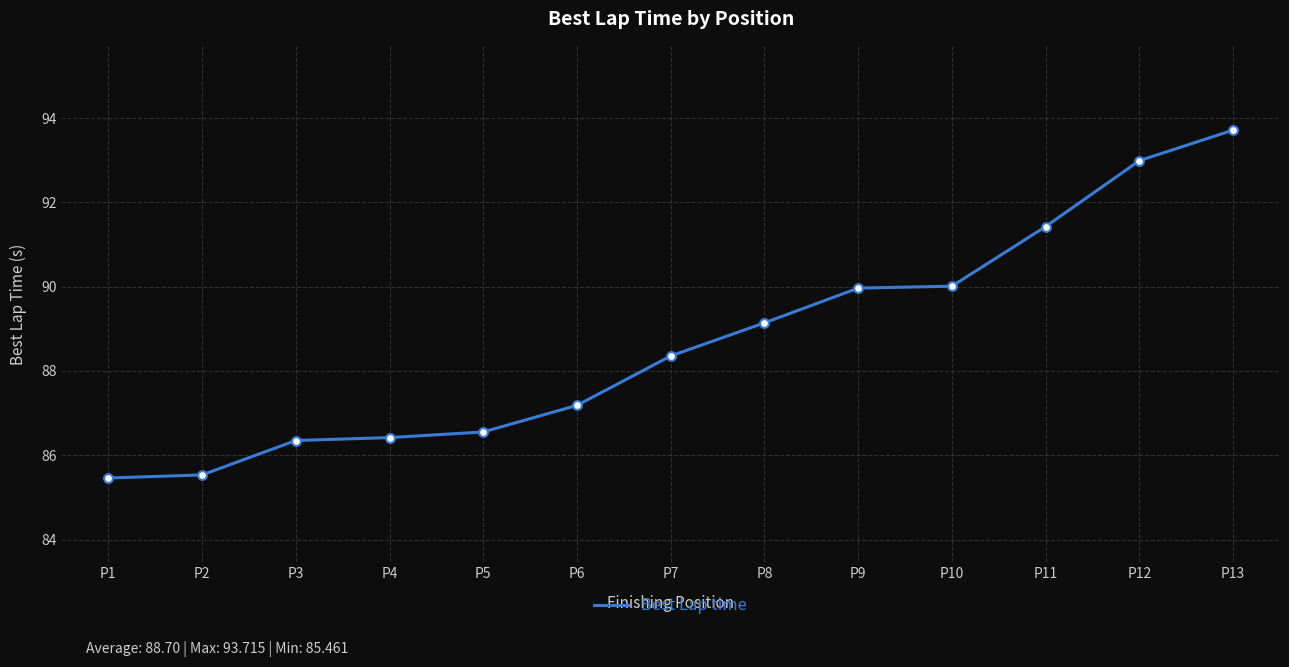

Which has a higher value, P5 or P4?

P5